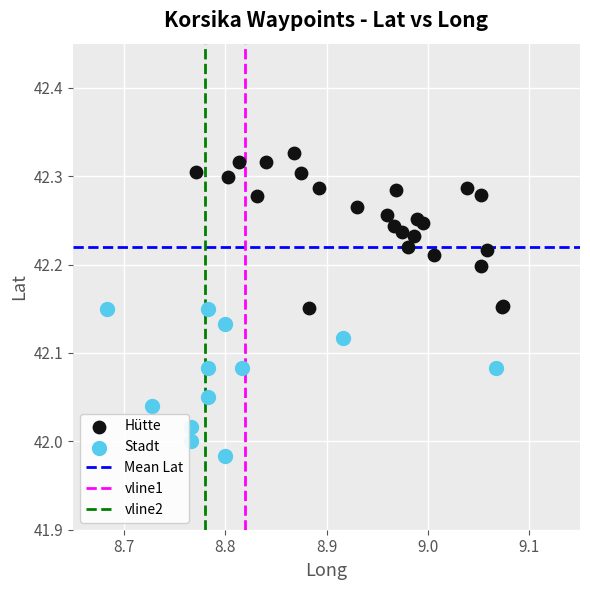

Which series reaches the minimum Y coordinate?

Stadt